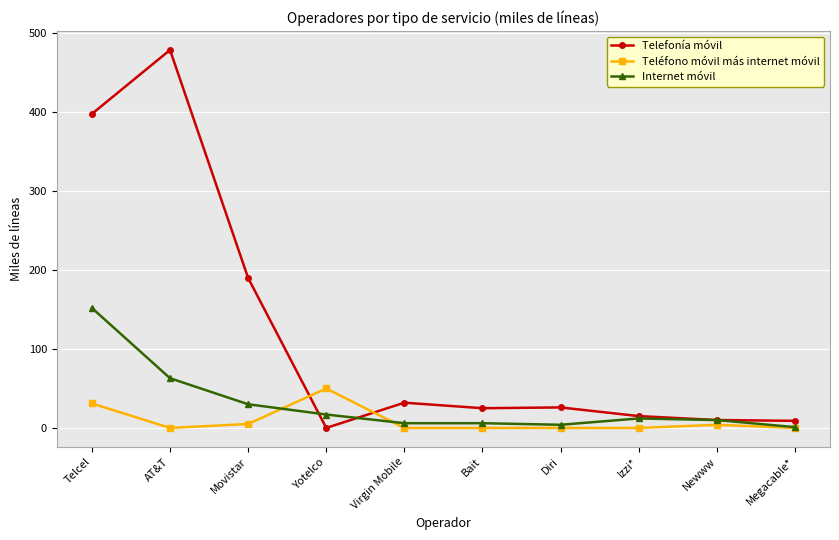

Is it true that Internet móvil equals 30 at Movistar?

True